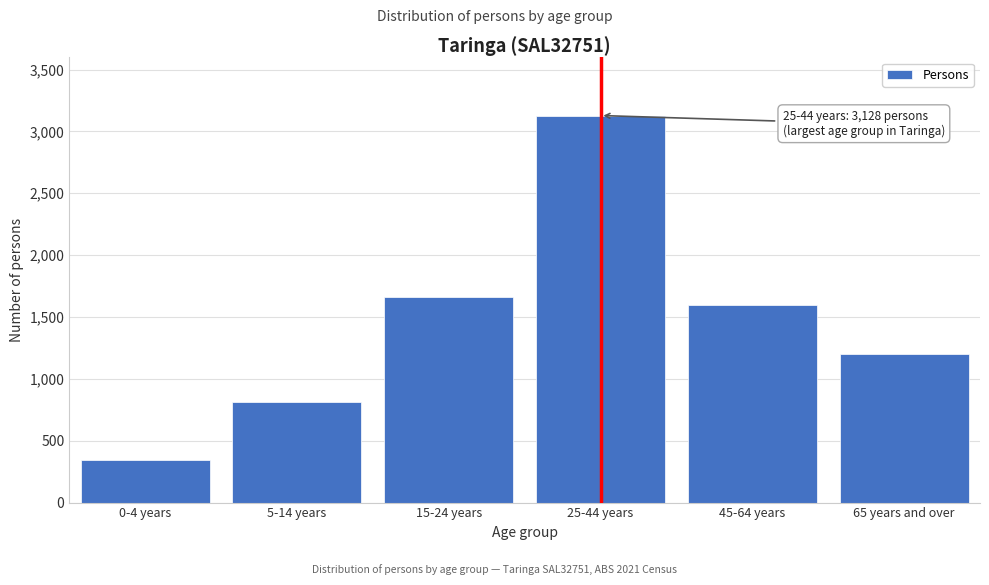

Reading left to right, list all the values displayed in this chart.

0-4 years=340	5-14 years=810	15-24 years=1662	25-44 years=3128	45-64 years=1598	65 years and over=1198